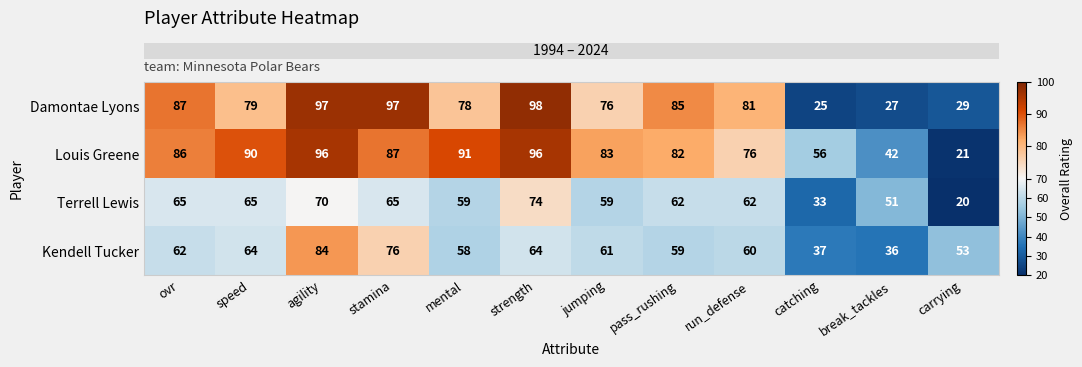

Which series has the largest total across all categories?

Louis Greene